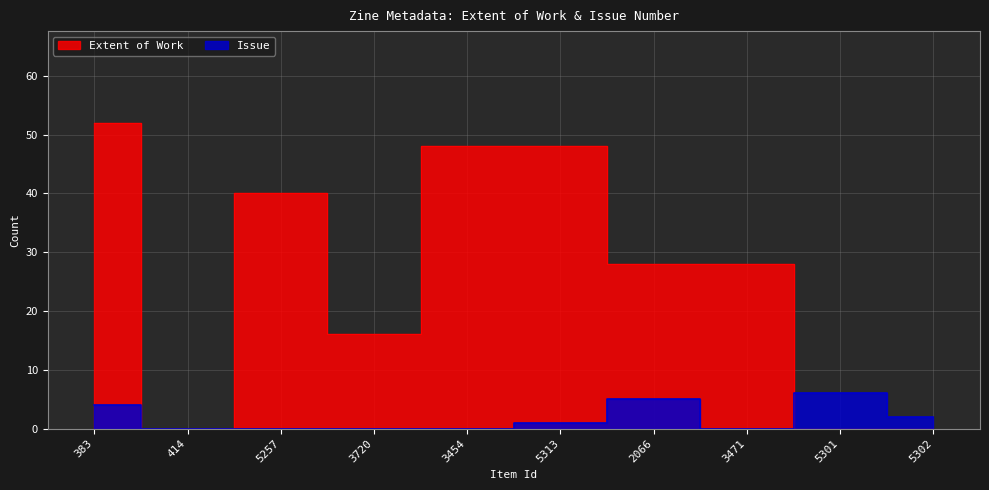

True or false: Extent of Work and Issue cross at least once.

True